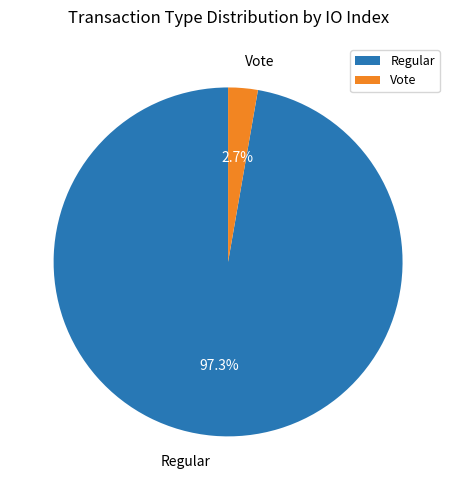

To the nearest percent, what is the difference between the largest and smallest slice percentages?

95%